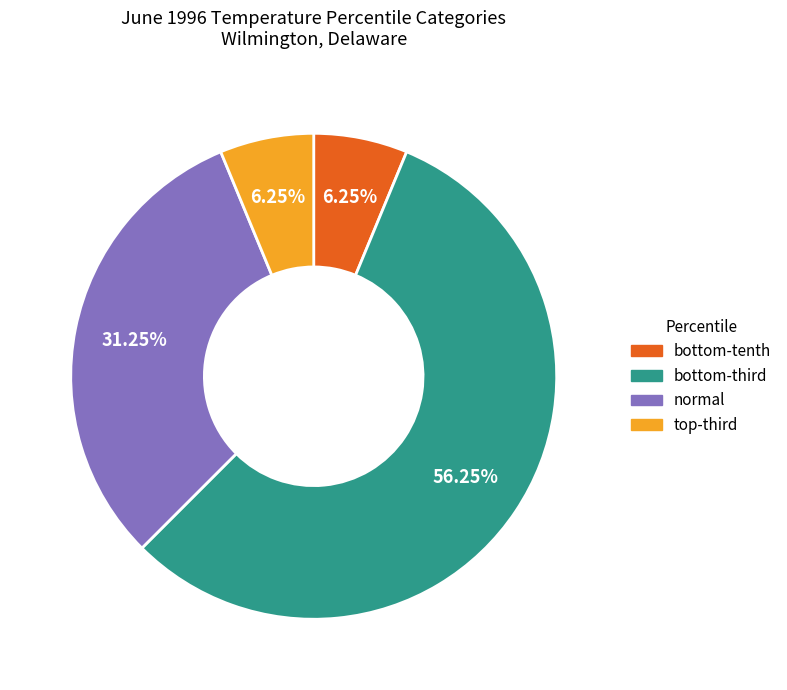

What is the largest slice in the pie chart?

bottom-third